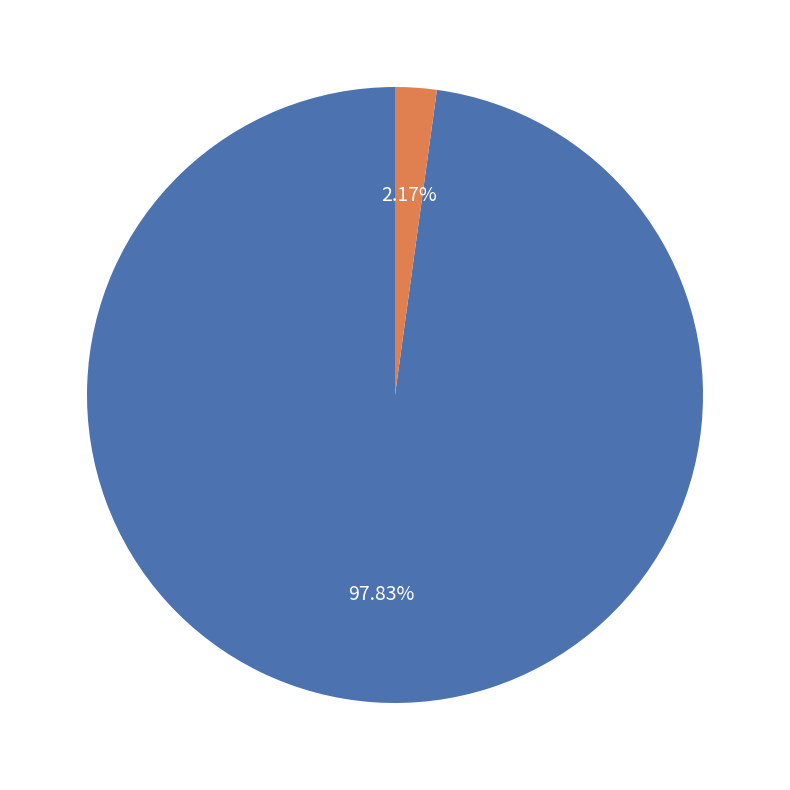

Count the number of slices in the pie.

2